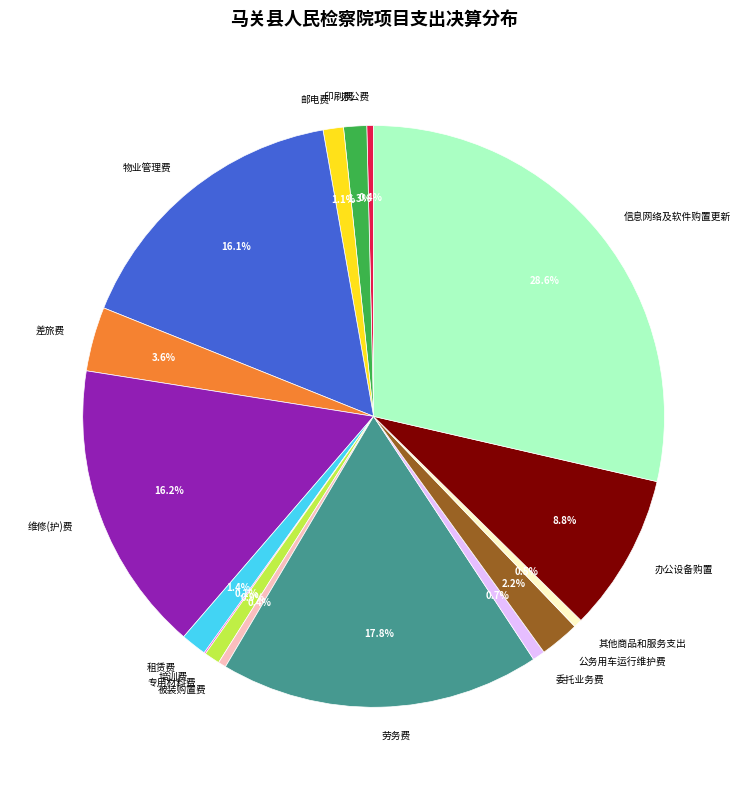

What percentage do 劳务费 and 邮电费 together represent?

18.9%